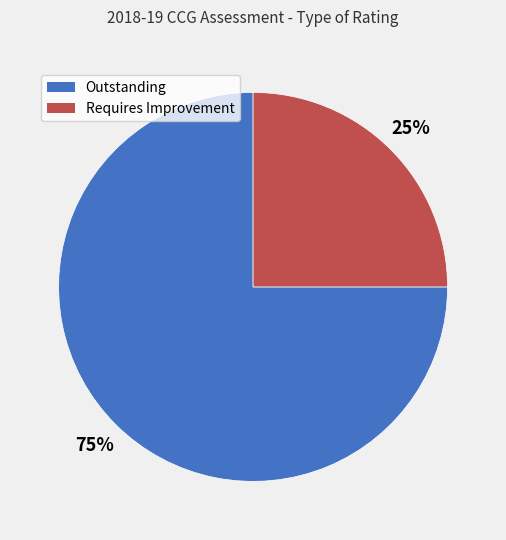

What is the majority slice?

Outstanding